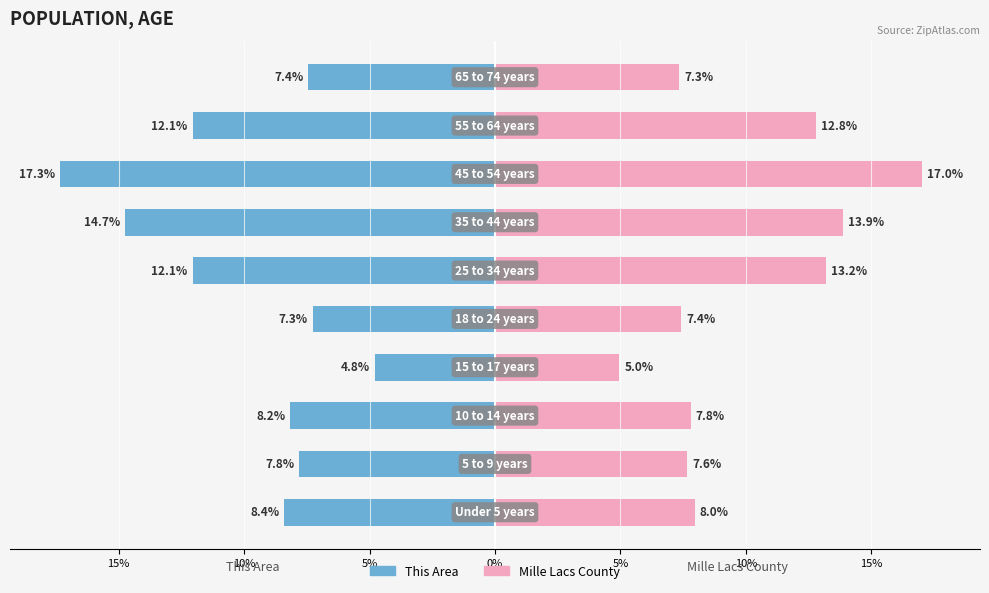

Is it true that This Area equals -21.3 at 10%?

False